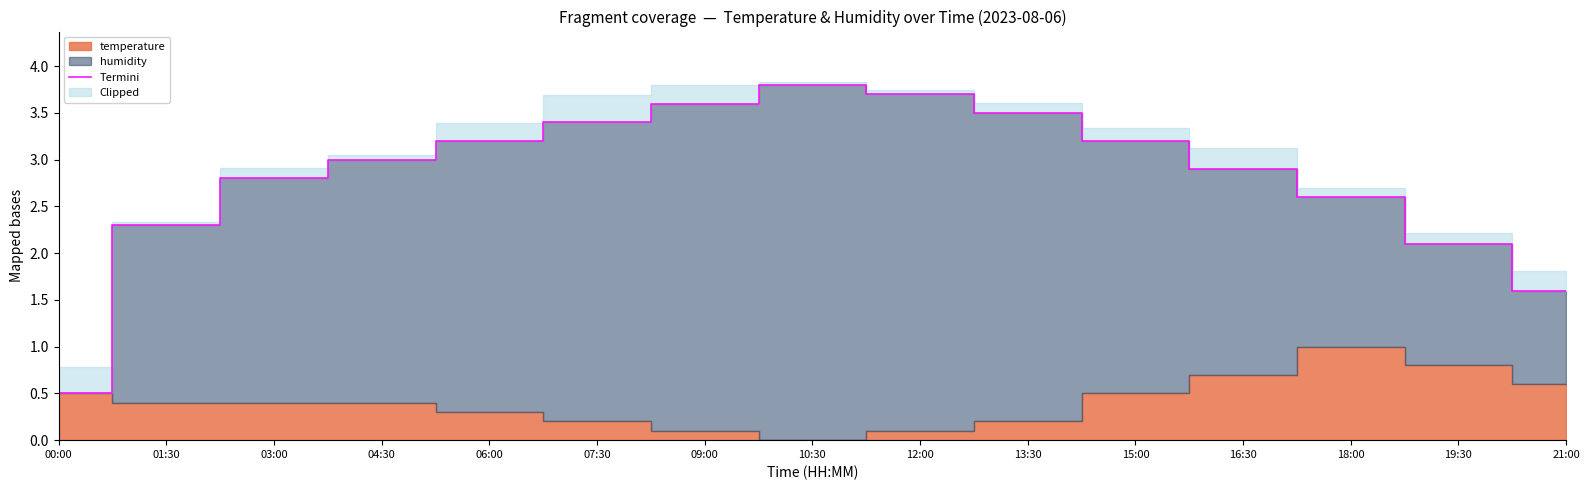

Is it true that the value at 09:00 is 3.6?

True